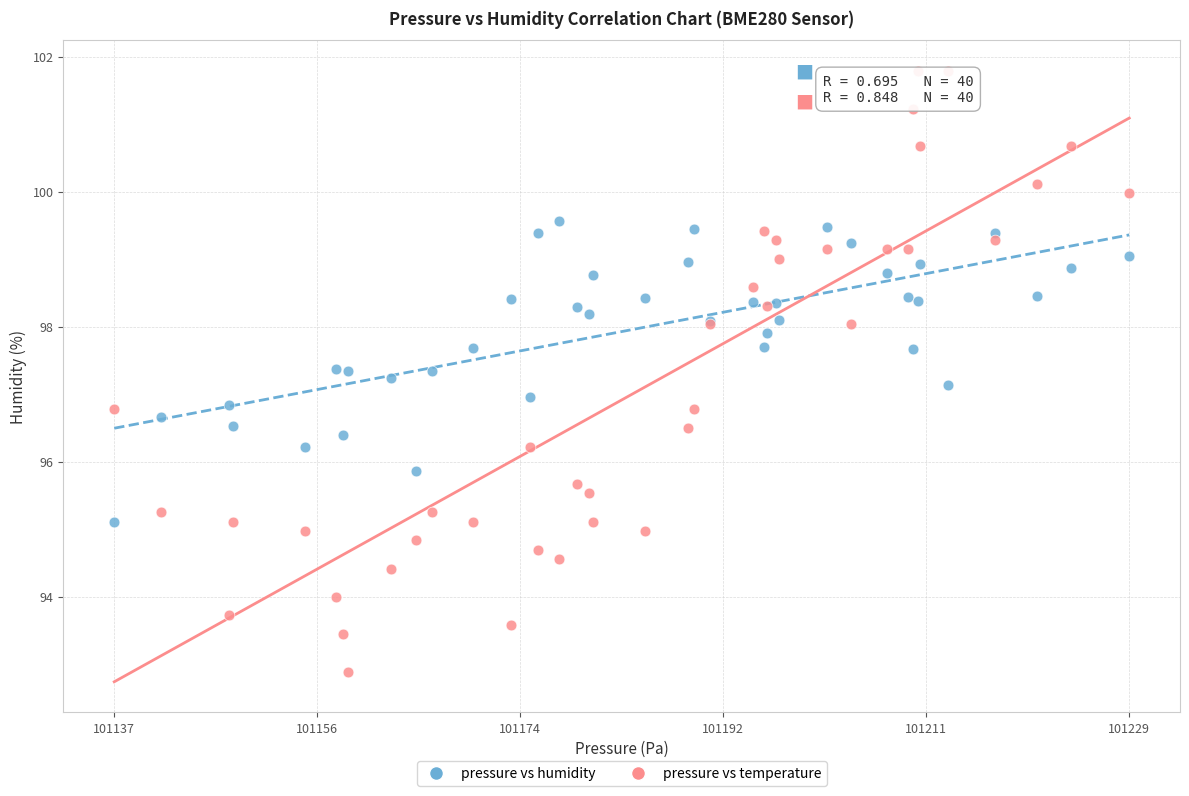

Which series has the widest spread of Y values?

pressure vs temperature